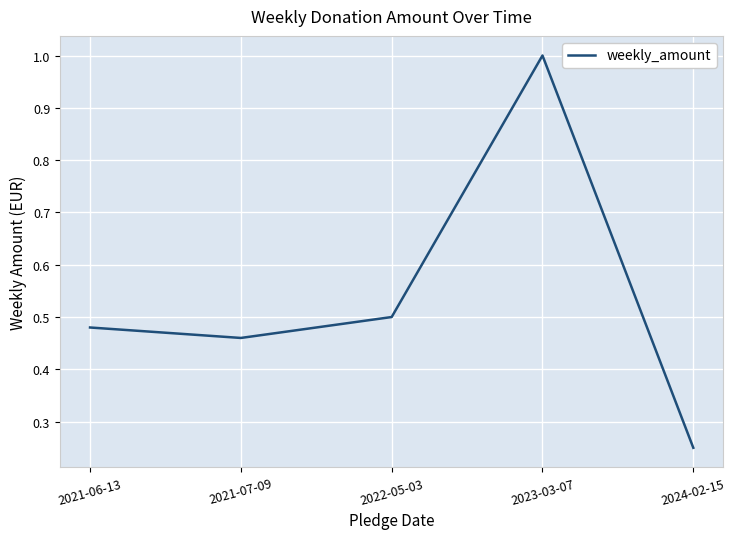

The chart shows a value of 0.1 at 2021-07-09. True or false?

False